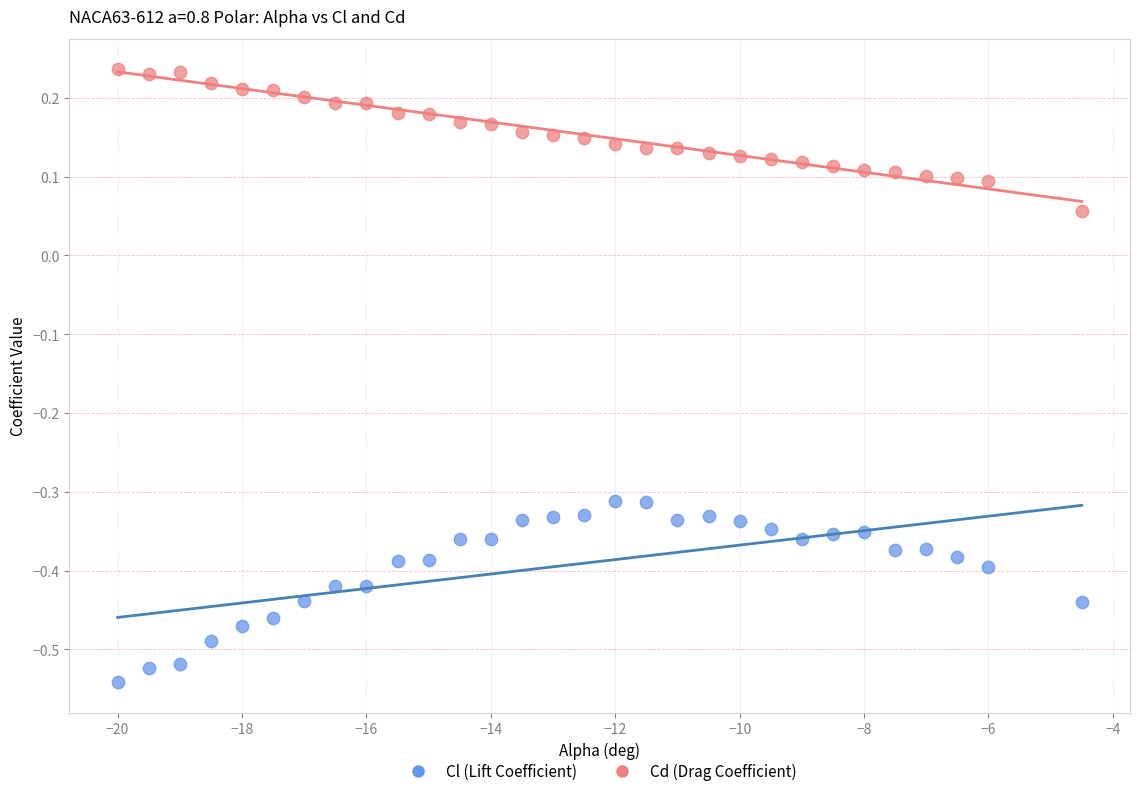

Which series contains the highest Y value?

Cd (Drag Coefficient)